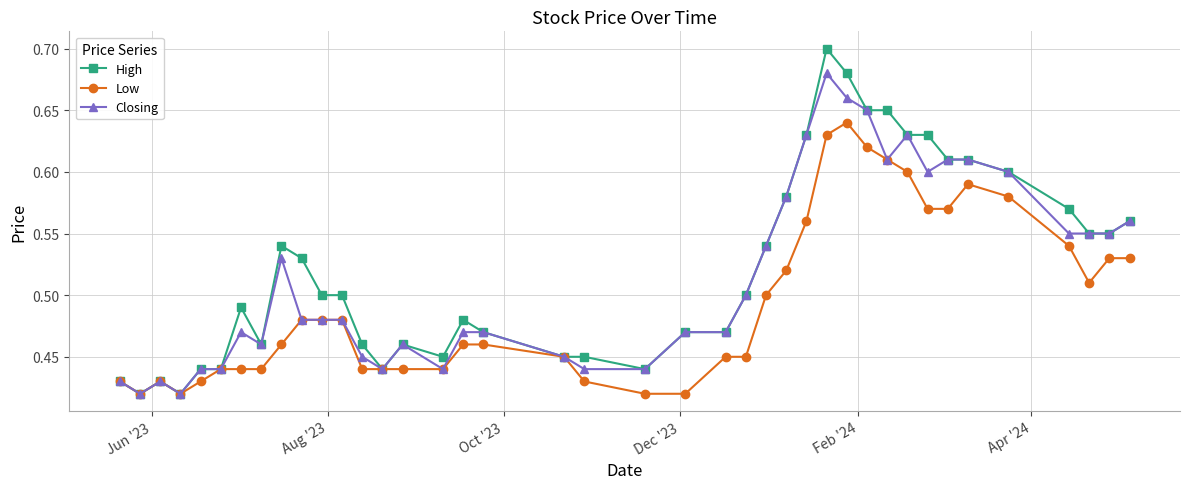

List the series in order of their peak value, highest first.

High, Closing, Low